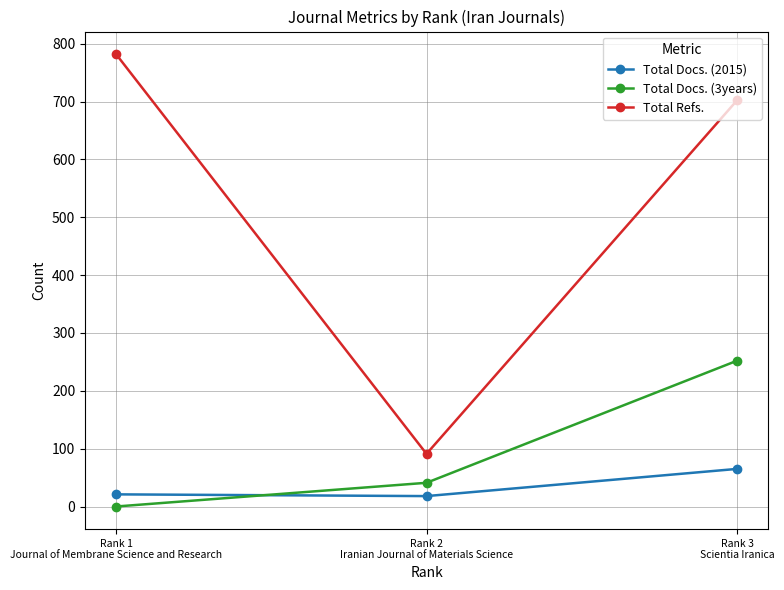

List the labels in order of Total Docs. (3years) value, smallest first.

Rank 1
Journal of Membrane Science and Research, Rank 2
Iranian Journal of Materials Science, Rank 3
Scientia Iranica